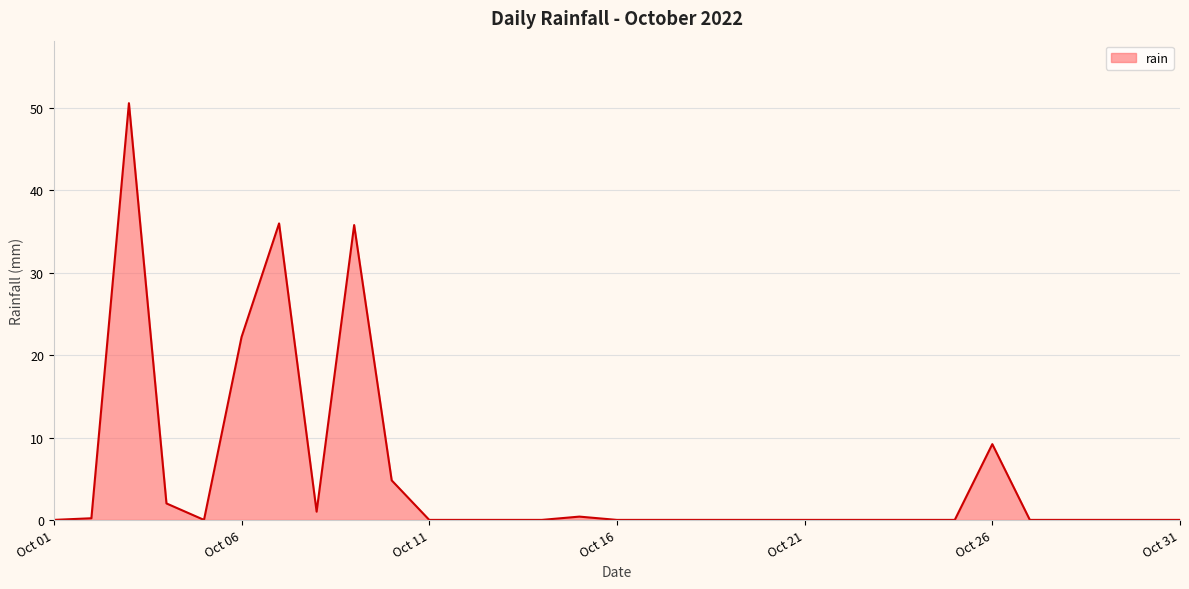

What is the sum of all values?

162.2